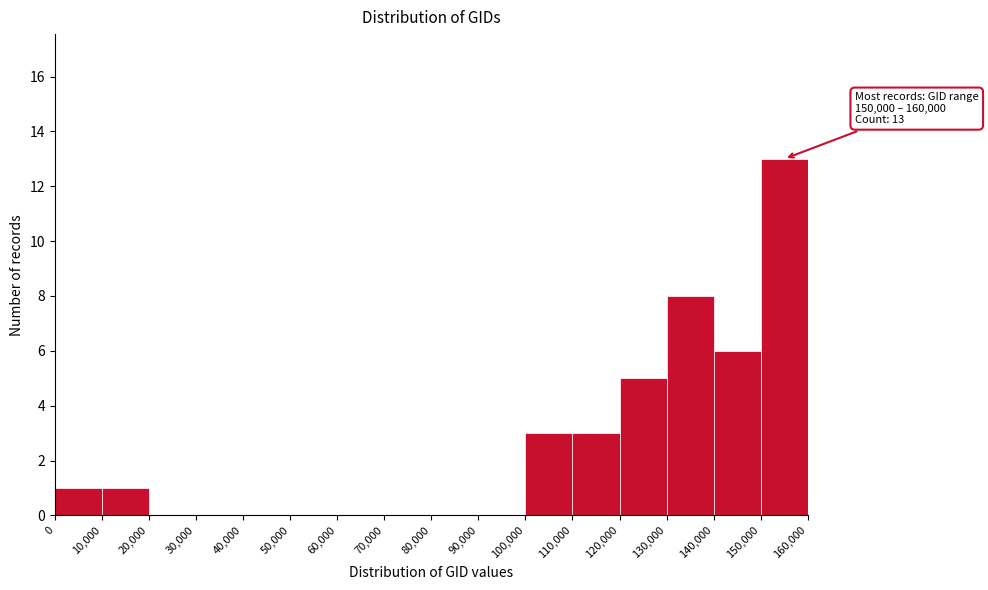

Which range on the x-axis has the tallest bar?

150,000 to 160,000